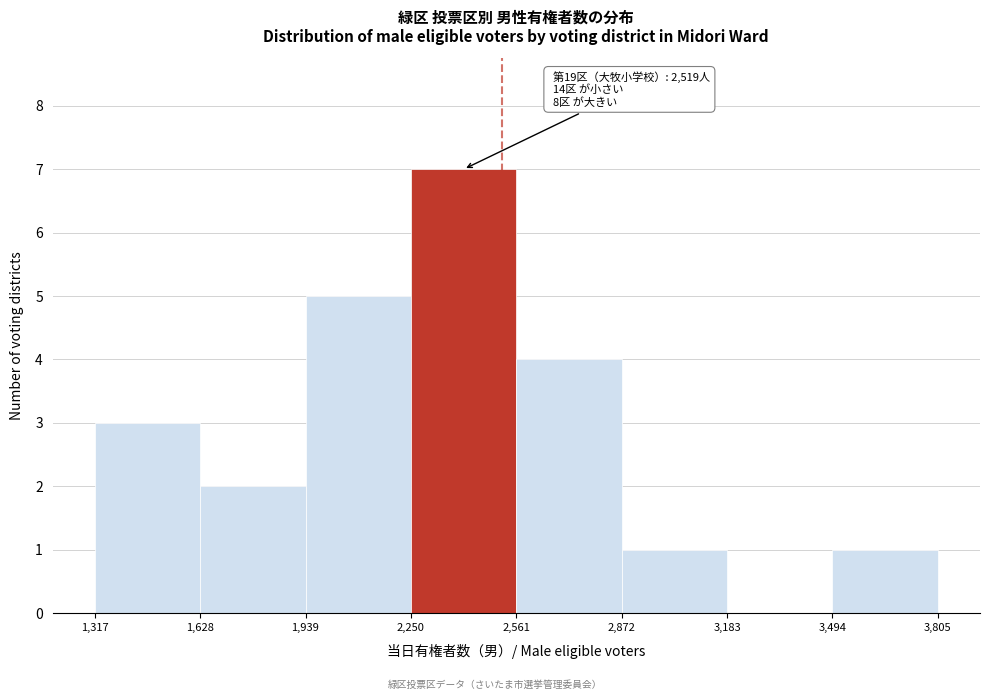

Over which range of the x-axis is the bar tallest?

2,250 to 2,561